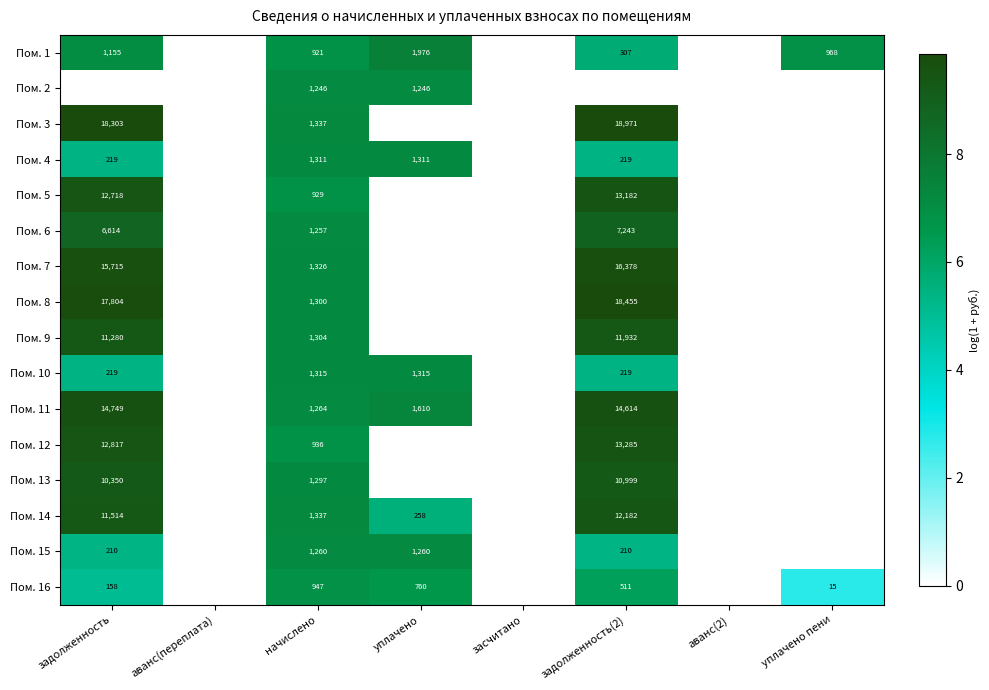

What is the total value across all series at начислено?

19287